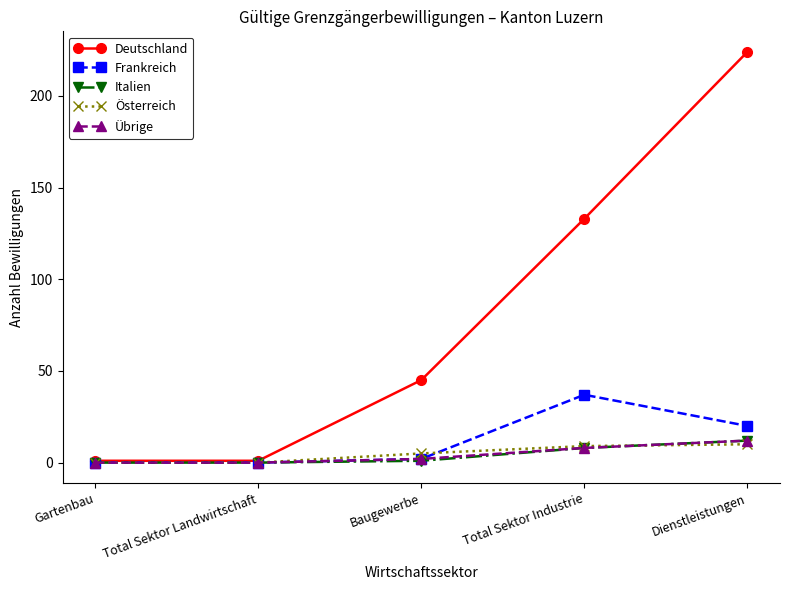

Which category has the highest value in the Frankreich series?

Total Sektor Industrie